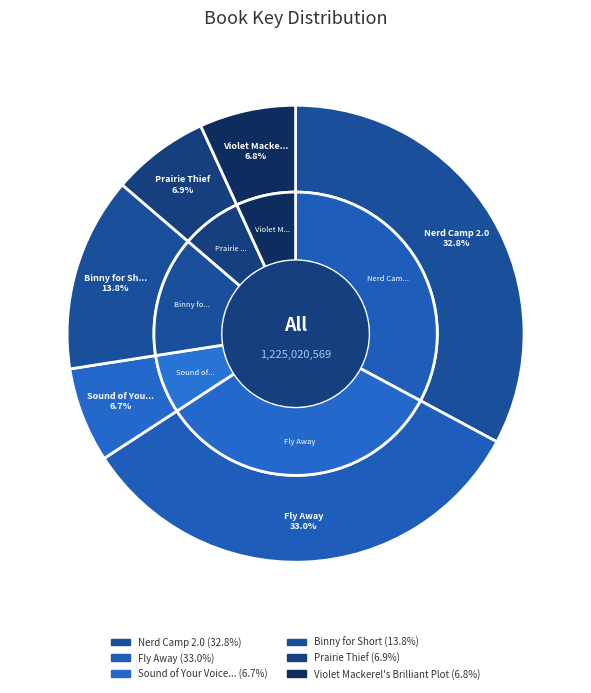

To the nearest percent, what is the difference between the largest and smallest slice percentages?

26%